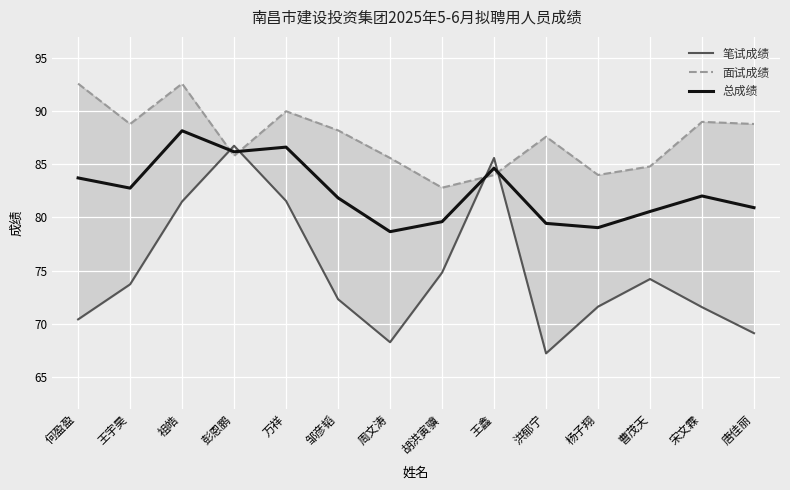

Is the value of 面试成绩 at 王鑫 greater than the value of 总成绩 at 唐佳丽?

Yes